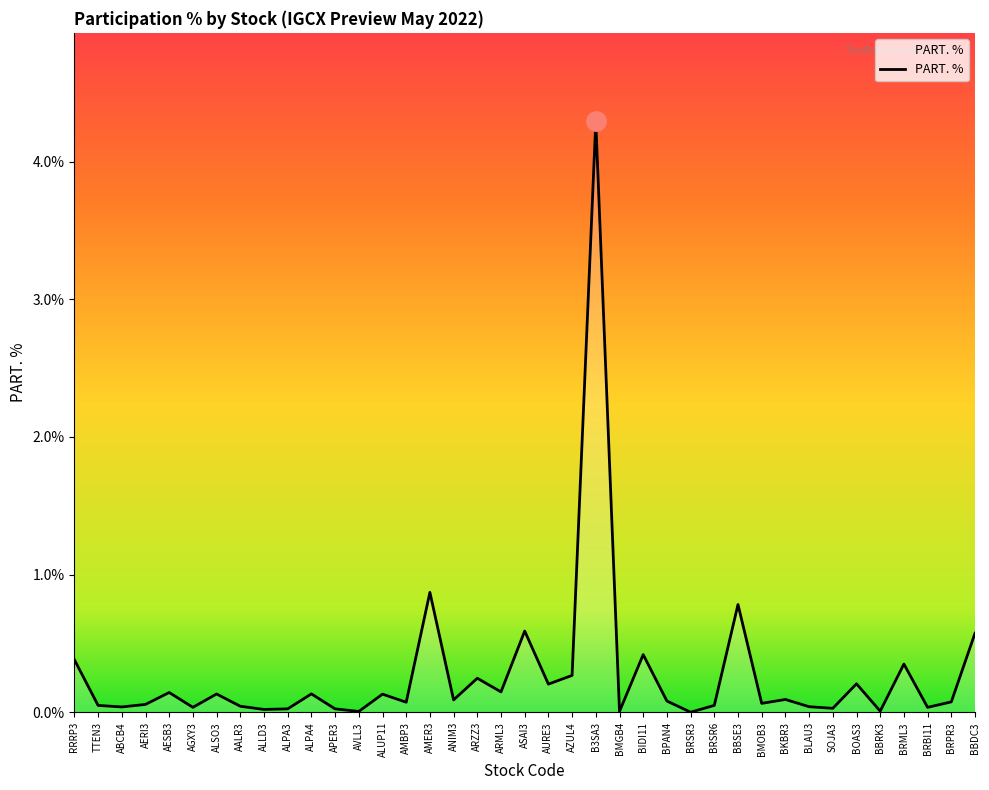

True or false: the data shows 0.0 at APER3.

True